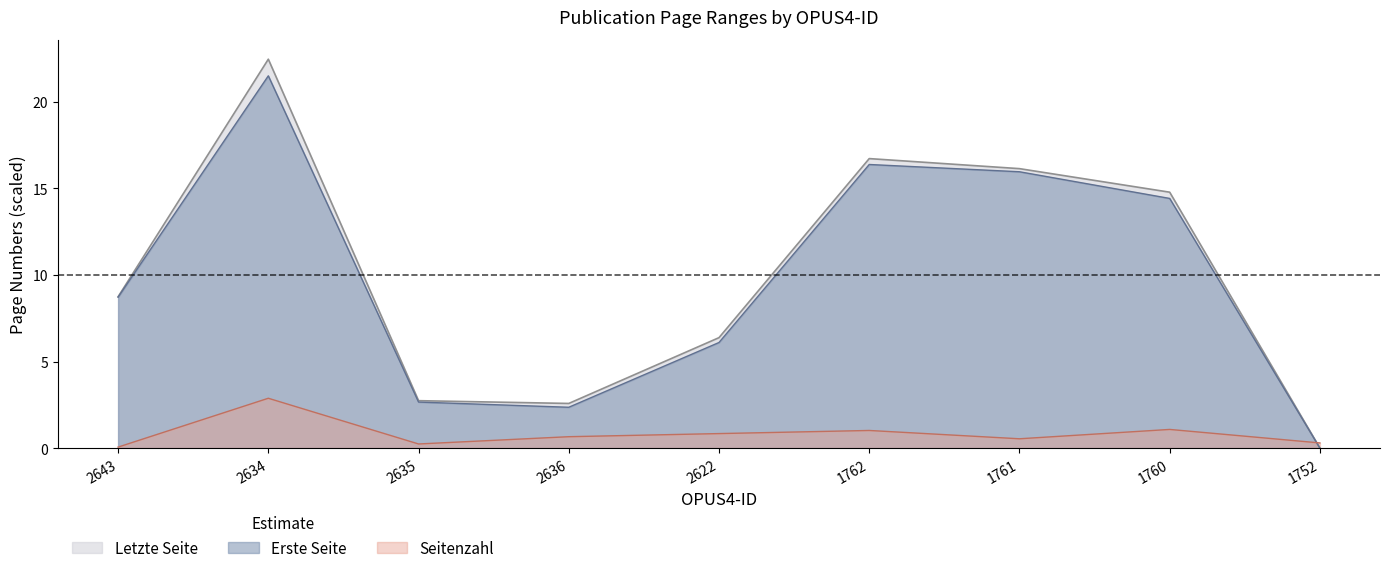

Where does the Letzte Seite series first go above 8?

2643